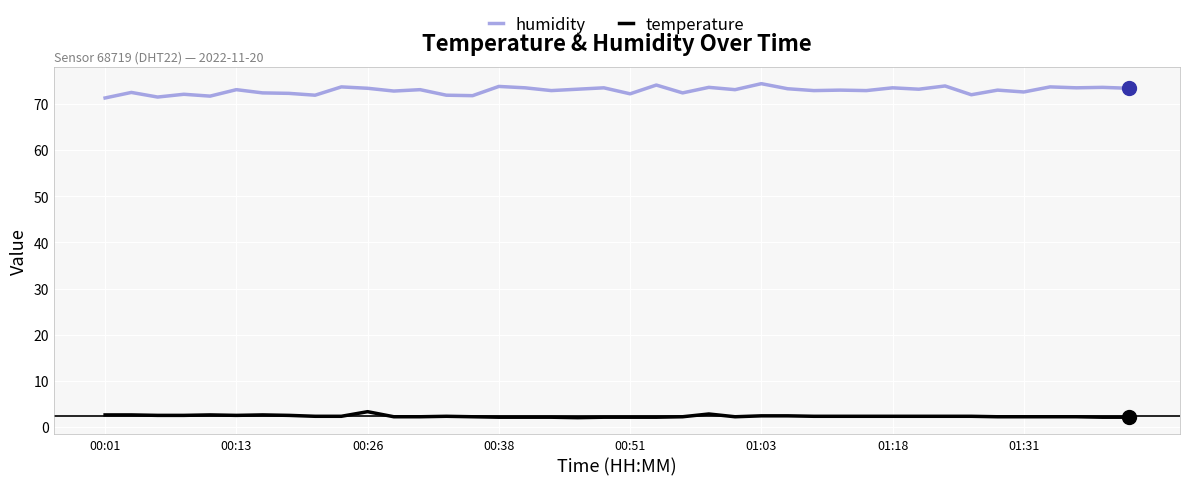

What is the sum of all humidity values?

2916.7